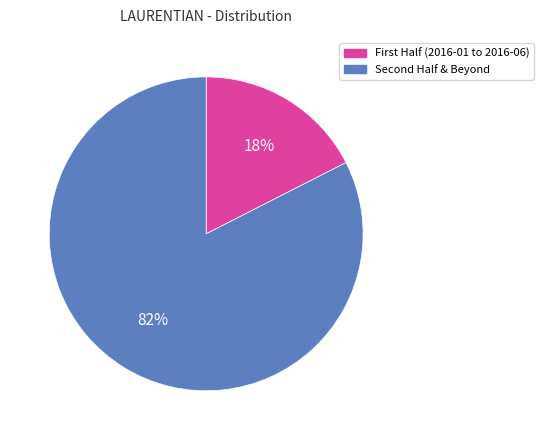

Rank the categories by value from lowest to highest.

First Half (2016-01 to 2016-06), Second Half & Beyond